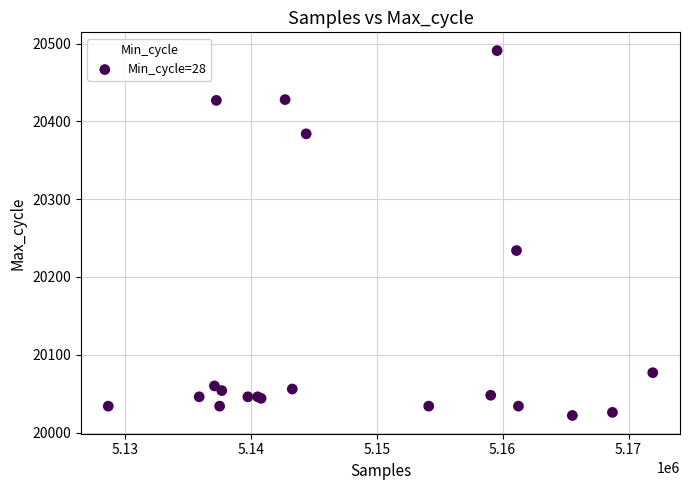

What Y value in the scatter plot is closest to 20256?

20234